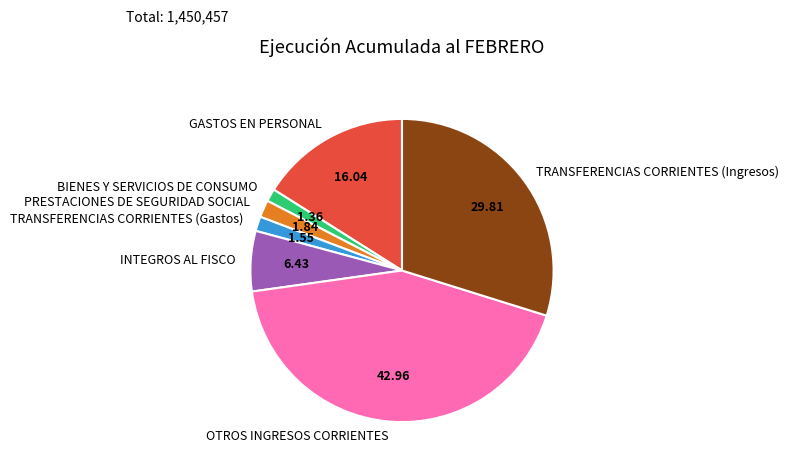

Is there any slice that represents more than half of the pie?

No